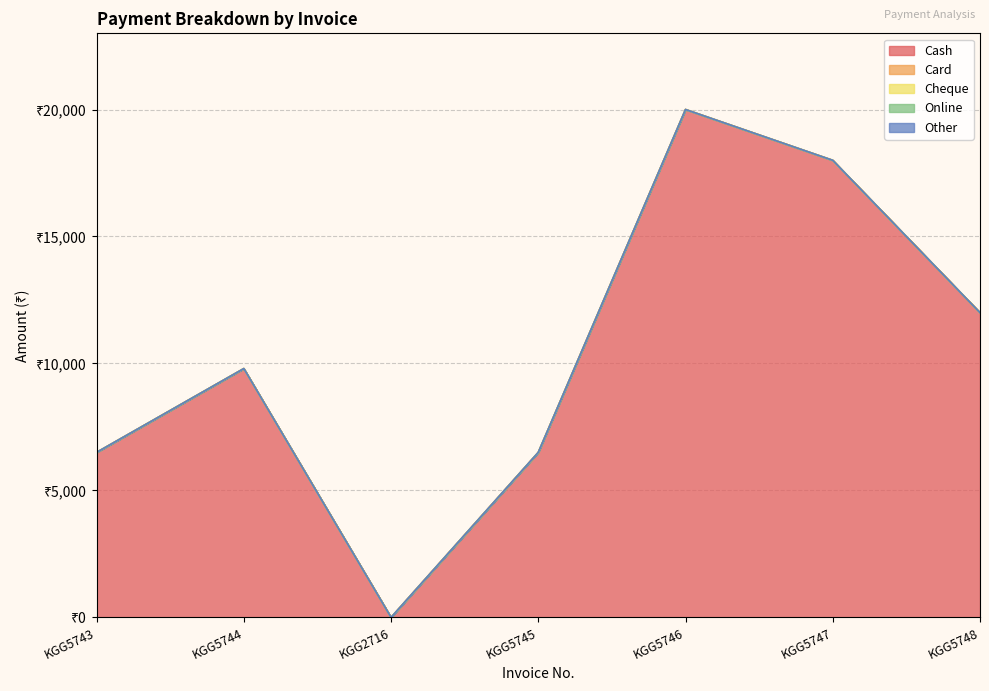

What is the label of the 7th point from the left?

KGG5748